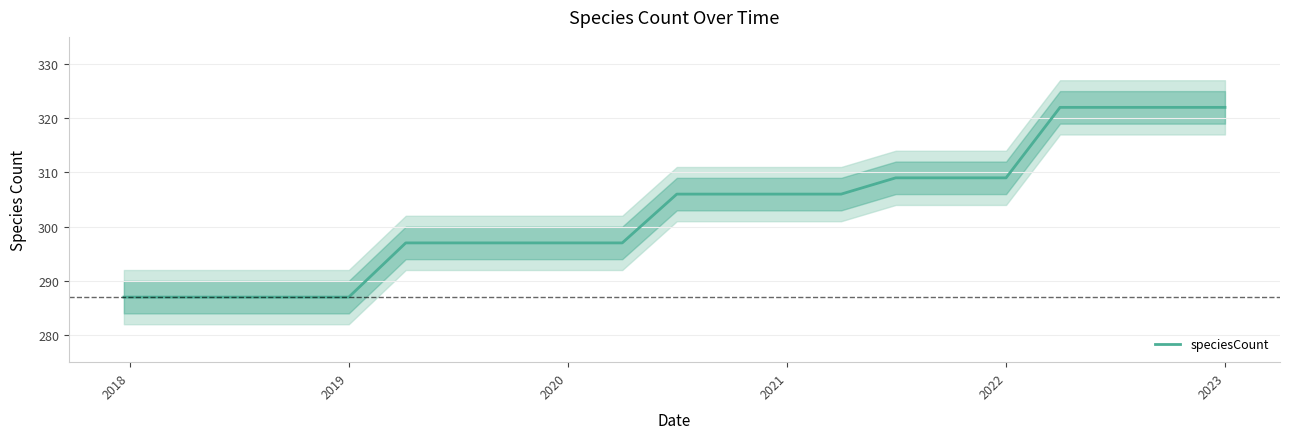

Is it true that speciesCount equals 194 at 2019?

False